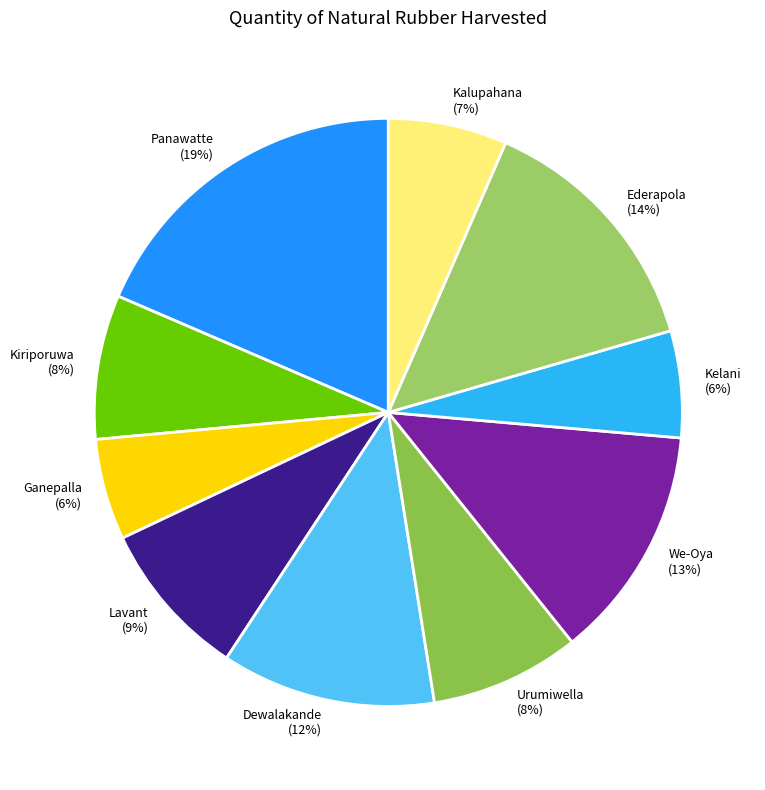

Does any single category account for the majority?

No